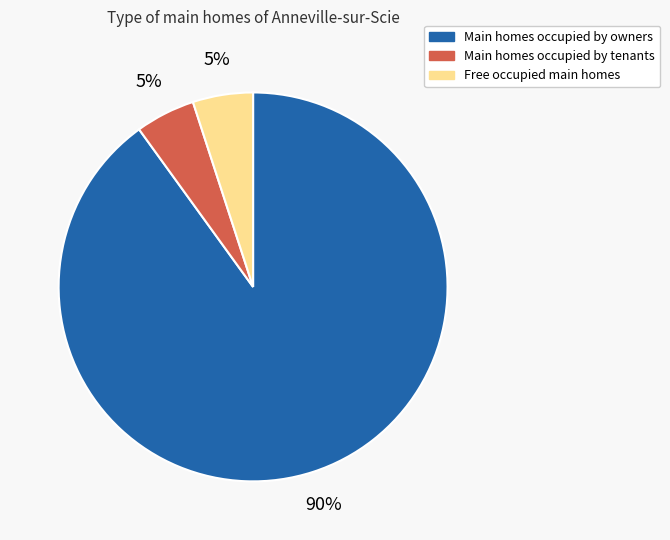

To the nearest percent, what percentage of the pie is Free occupied main homes?

5%